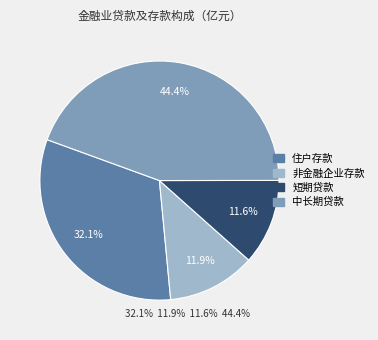

What percentage do 住户存款 and 短期贷款 together represent?

43.7%